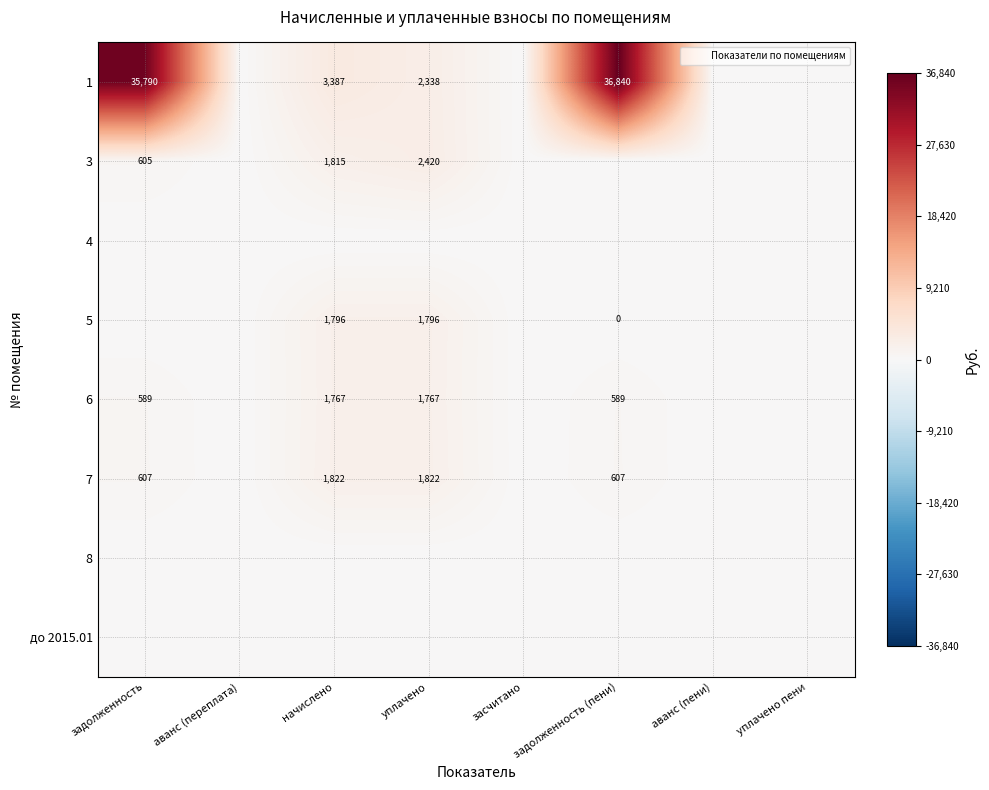

Rank the categories by 7 value from lowest to highest.

аванс (переплата), засчитано, аванс (пени), уплачено пени, задолженность, задолженность (пени), начислено, уплачено